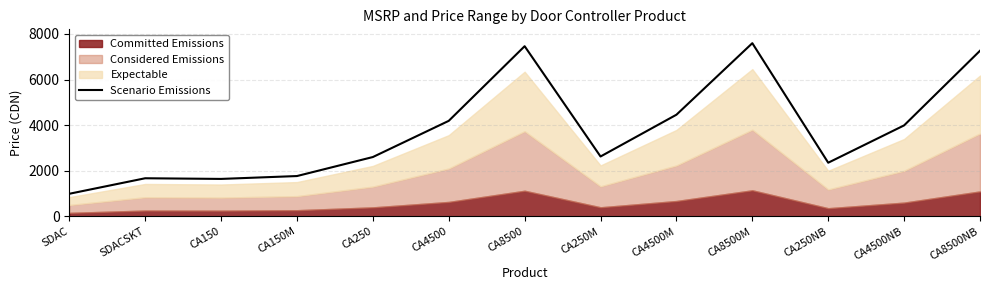

The value of Scenario Emissions at CA4500 is 2777. True or false?

False